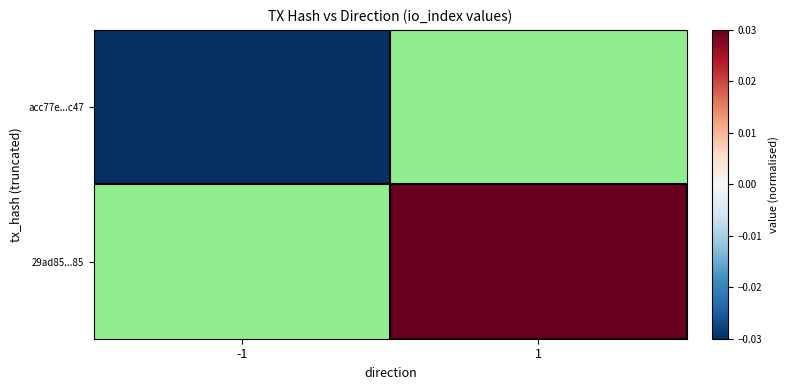

Is the value of acc77e...c47 at -1 greater than the value of 29ad85...85 at 1?

No